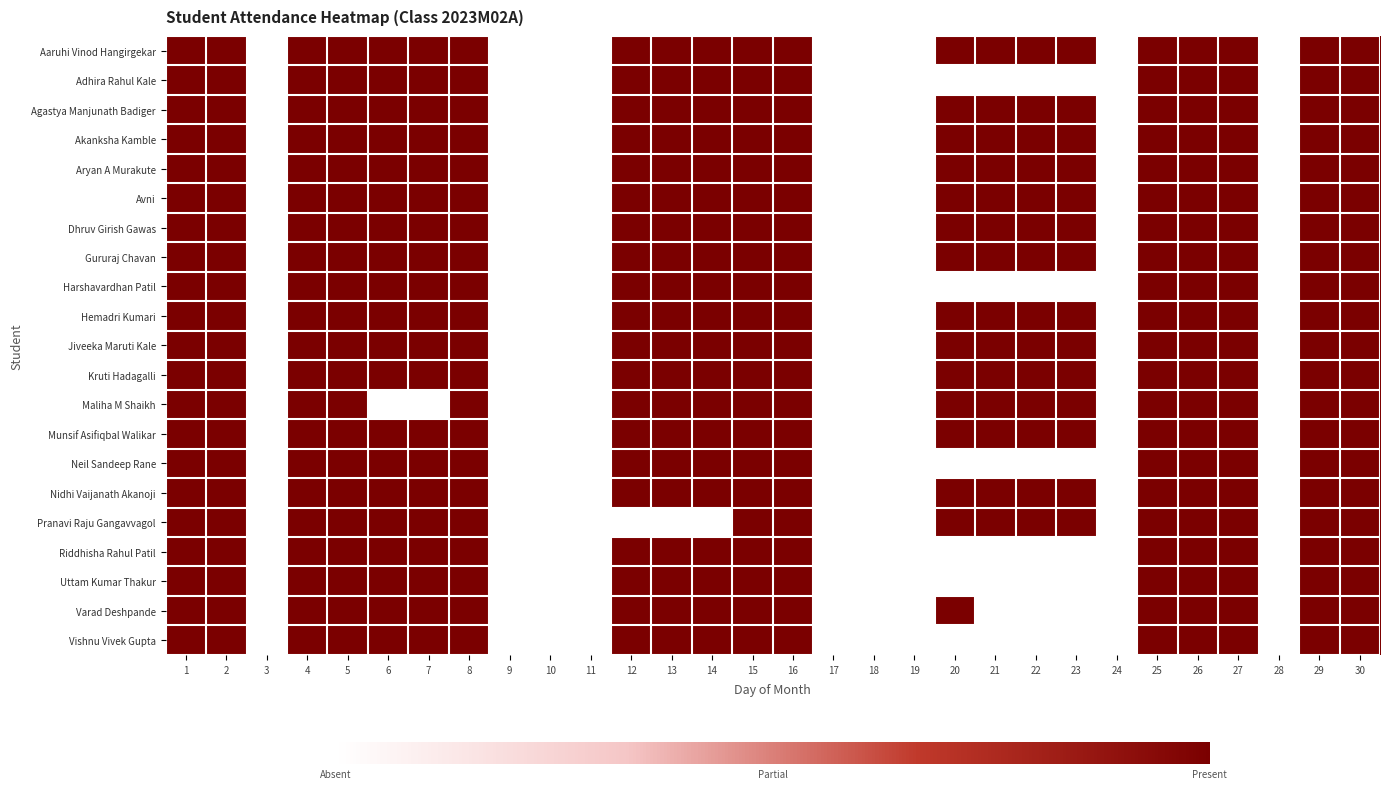

Between 27 and 3, which is larger?

27